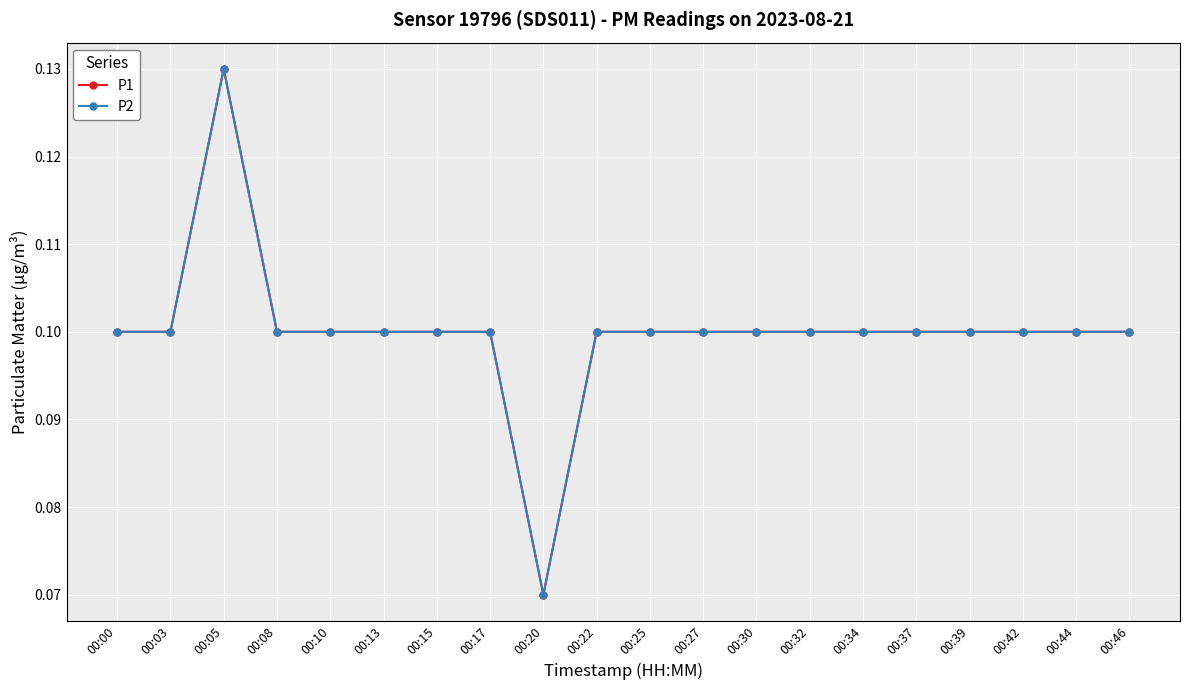

Count the P1 values in the range 0 to 1.

20